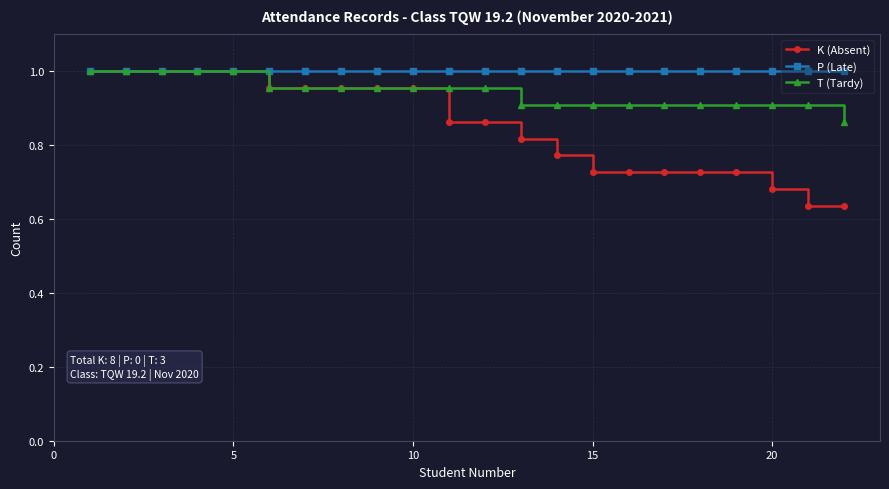

Does the chart display data point markers on the line(s)?

Yes